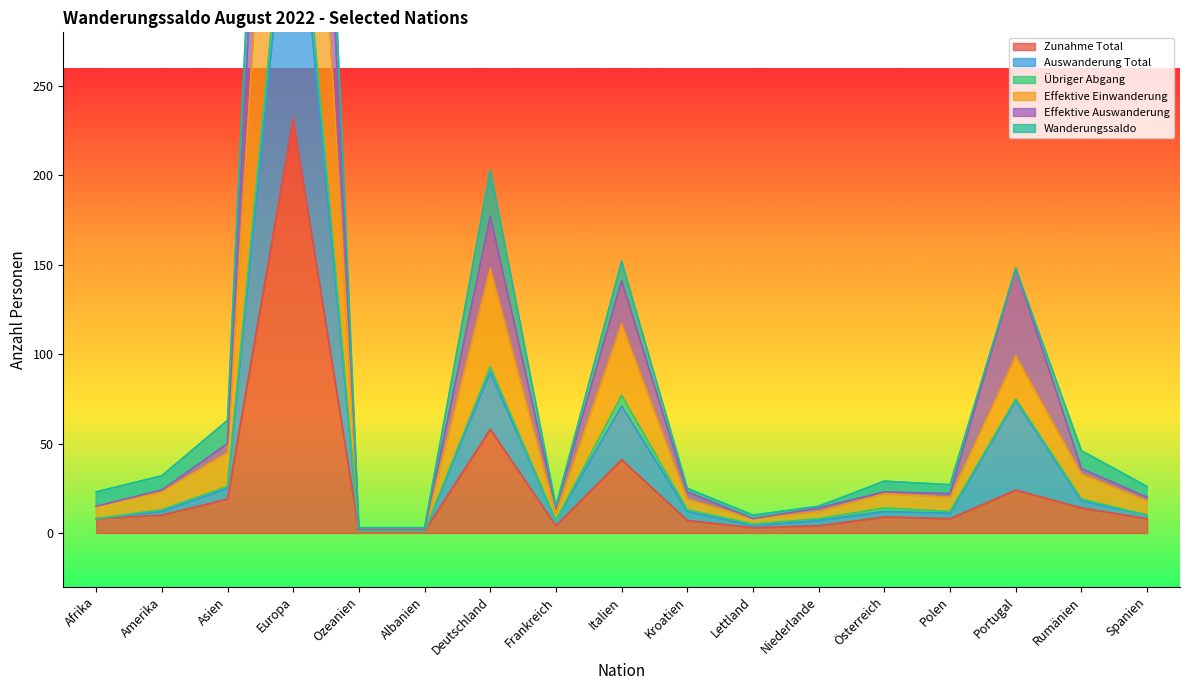

Is it true that Zunahme Total equals 10 at Amerika?

True